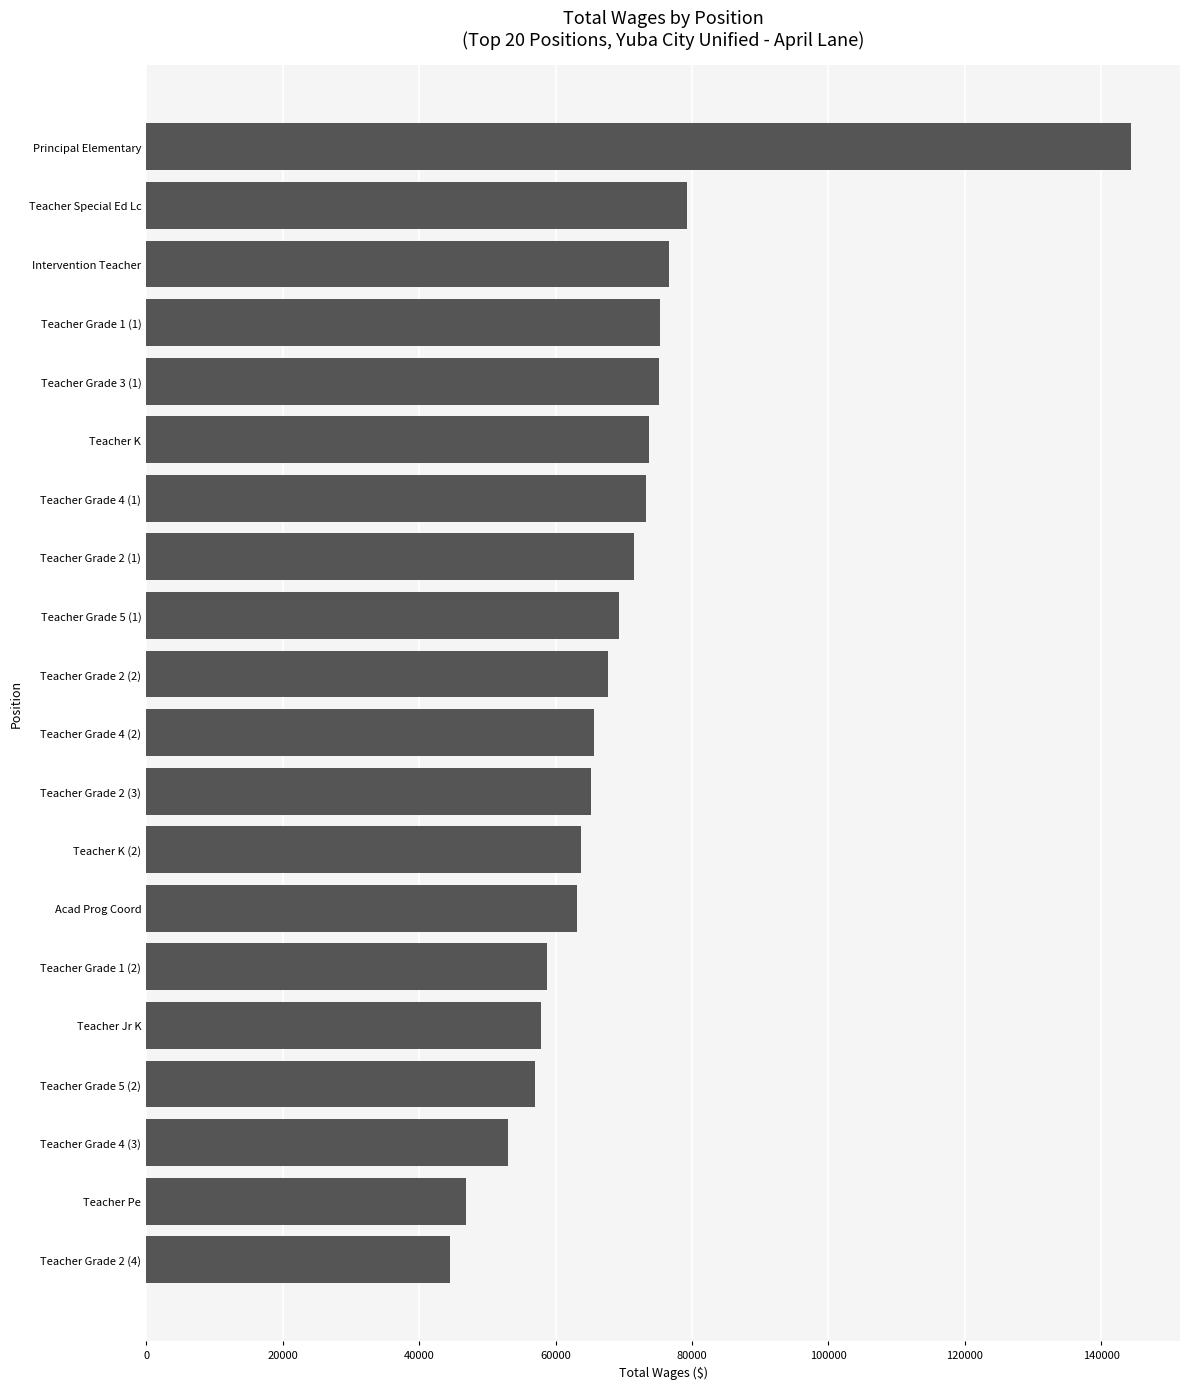

At which category does the chart reach its peak across all series?

Principal Elementary